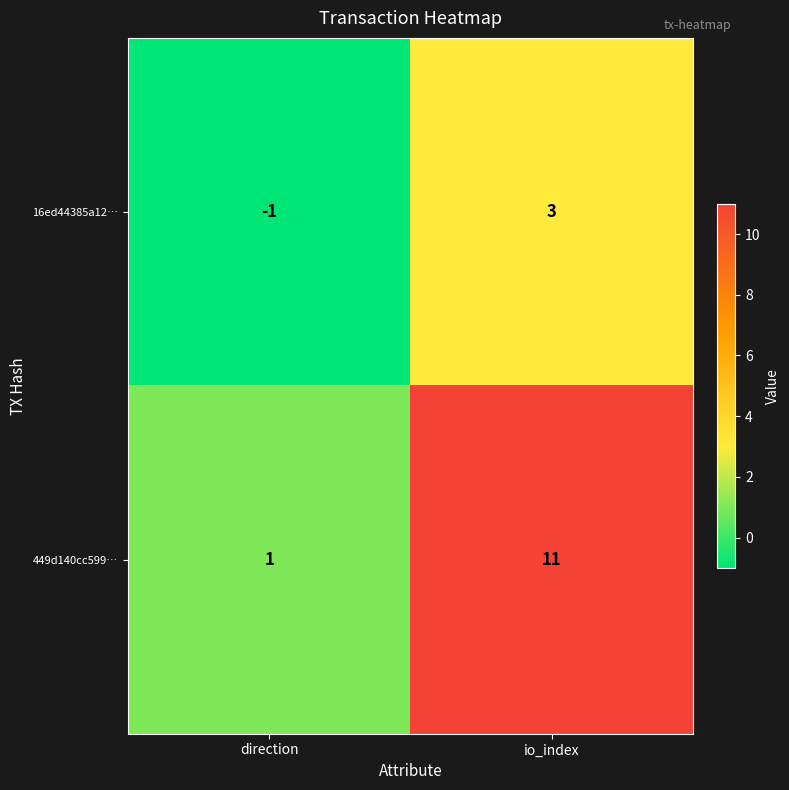

Which category has the lowest value in the 449d140cc599… series?

direction